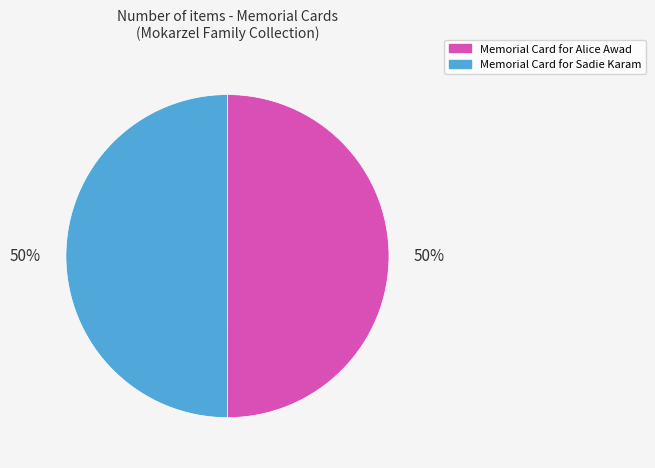

To the nearest percent, what is the combined percentage of Memorial Card for Sadie Karam and Memorial Card for Alice Awad?

100%